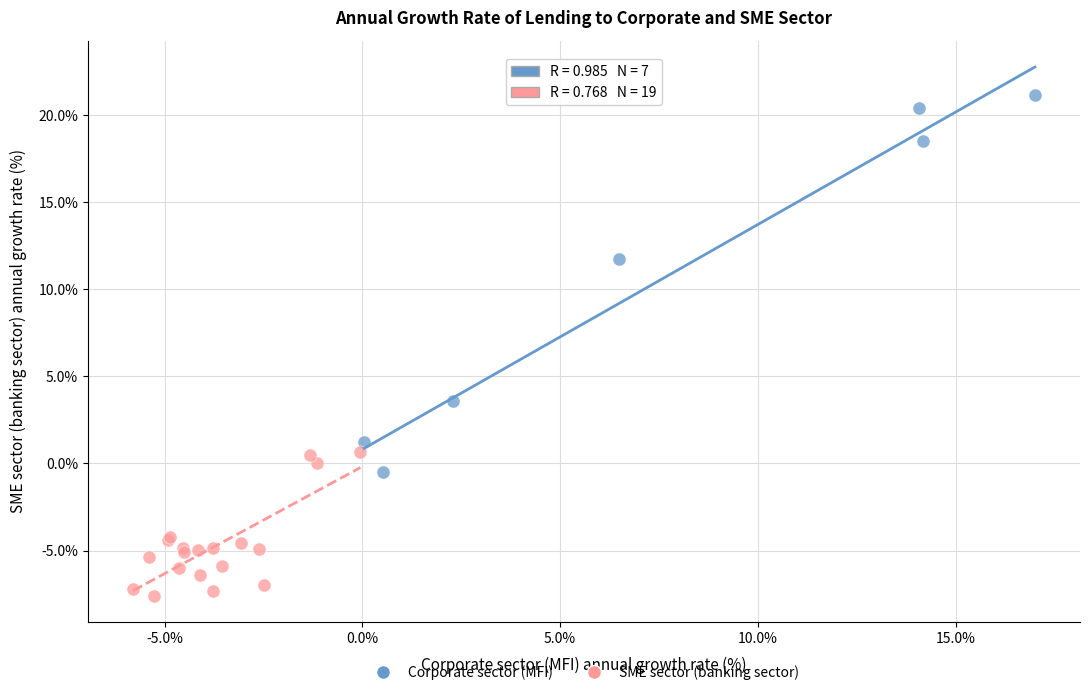

What are all the series names shown in the legend?

Corporate sector (MFI), SME sector (banking sector)